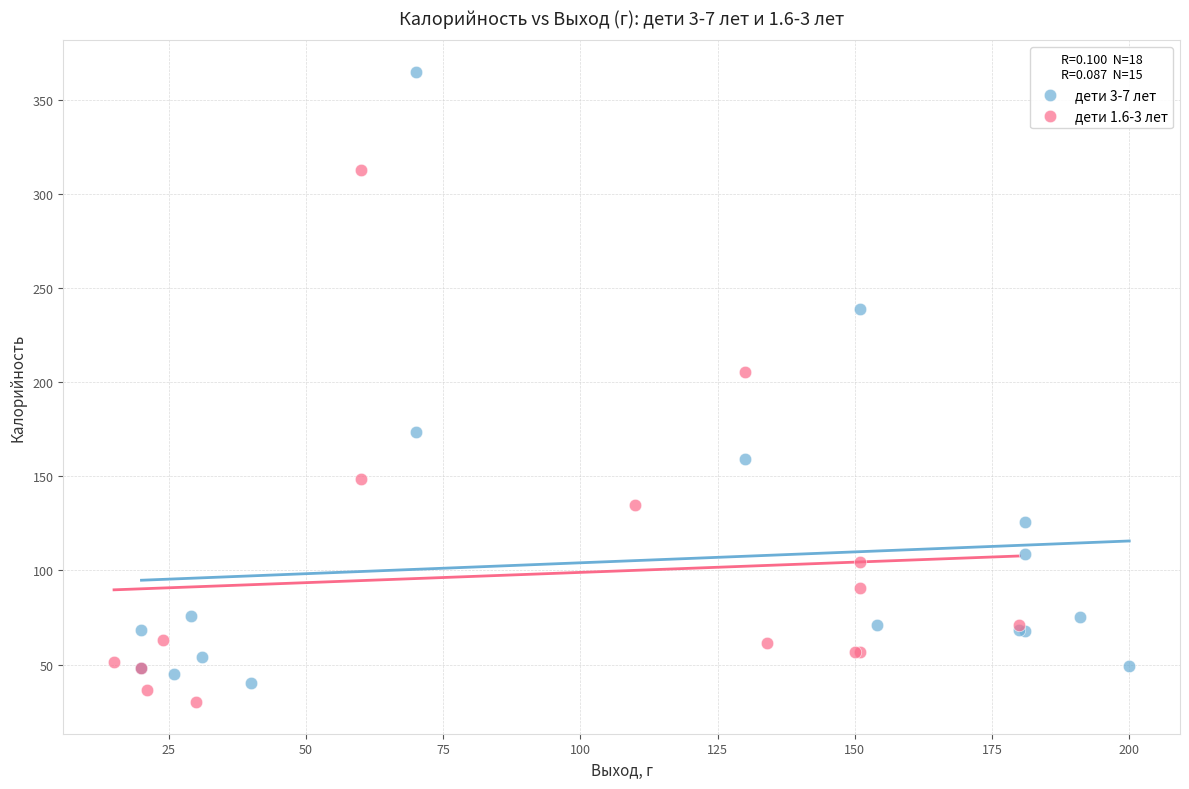

Which series reaches the maximum Y coordinate?

дети 3-7 лет